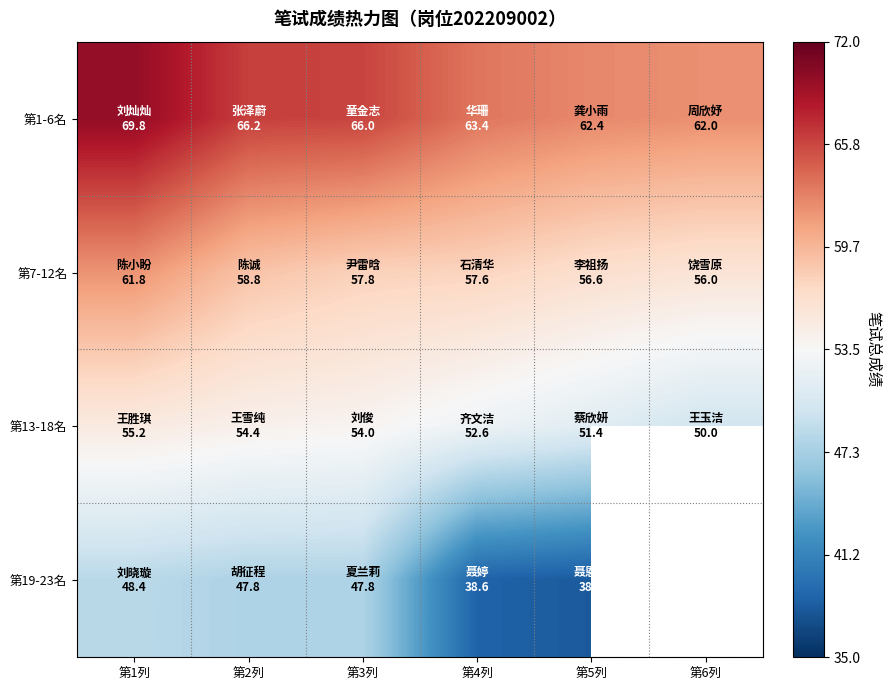

What is the difference between the maximum and minimum values in the 第7-12名 series?

5.8